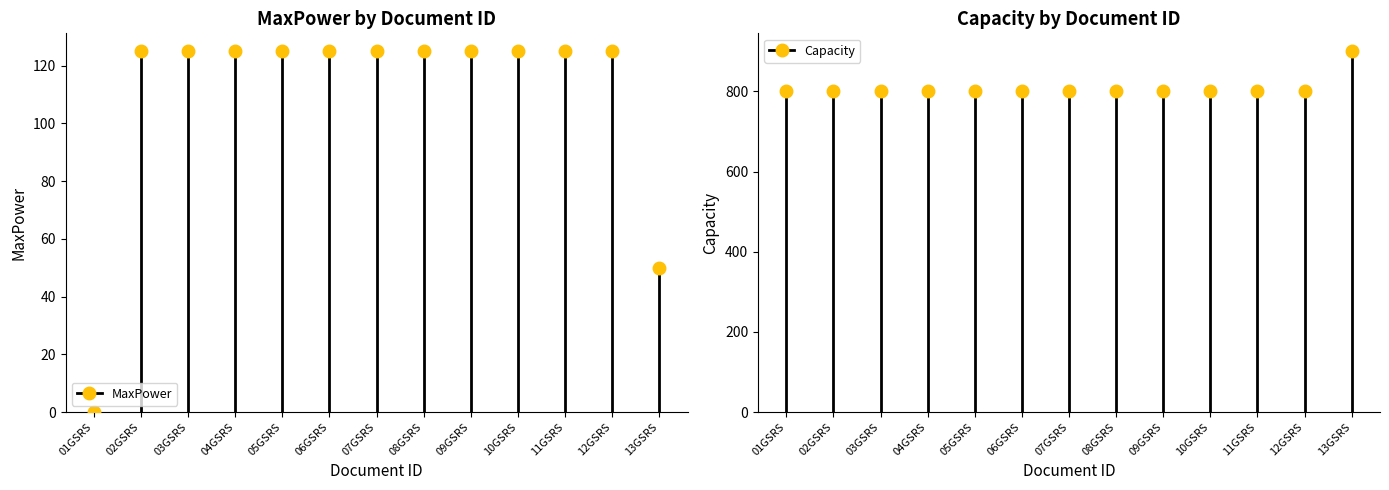

Which series has the largest total across all categories?

Capacity